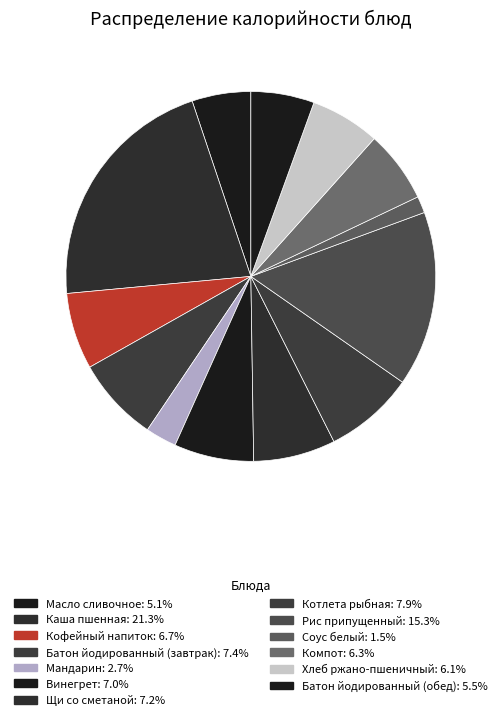

How many segments does this pie chart have?

13